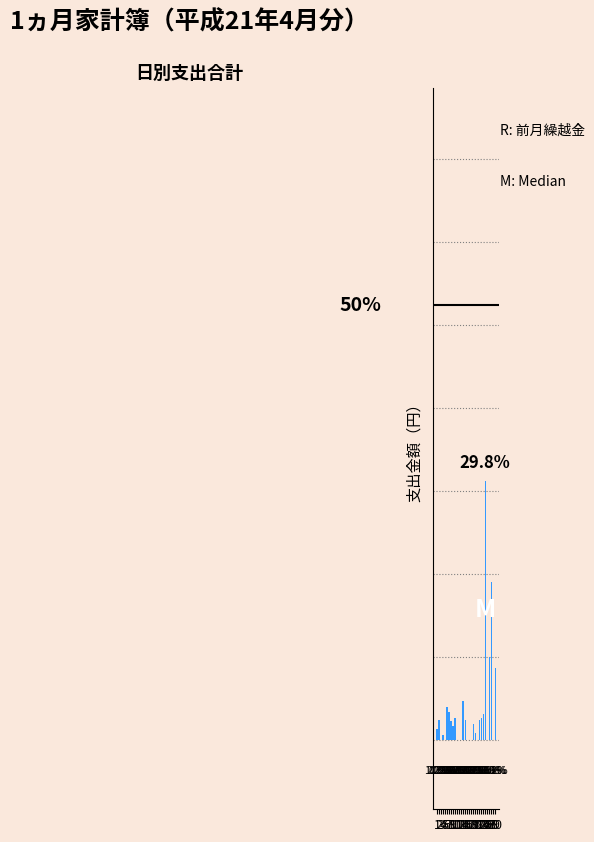

What is the ratio of the value at 14 to the value at 1?

3.7